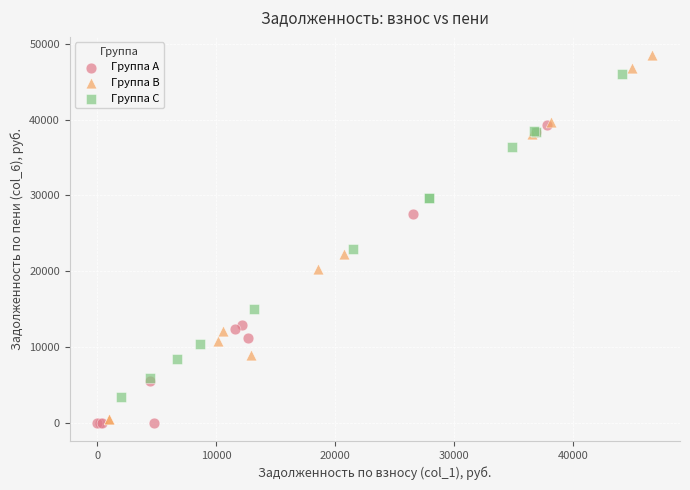

Which series has the largest Y range (max minus min)?

Группа B